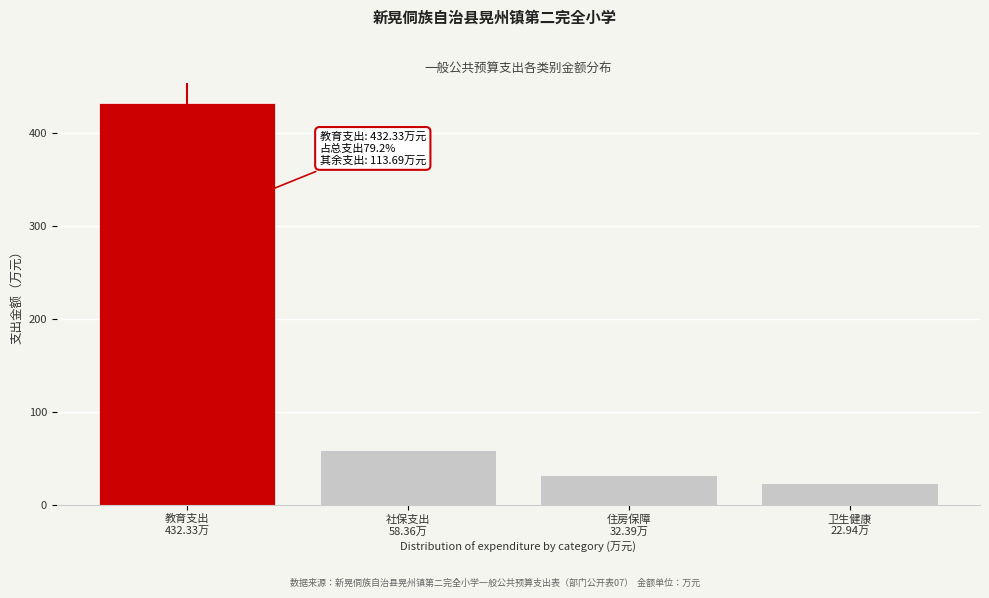

Reading left to right, extract all data points from this chart.

432.3	58.4	32.4	22.9